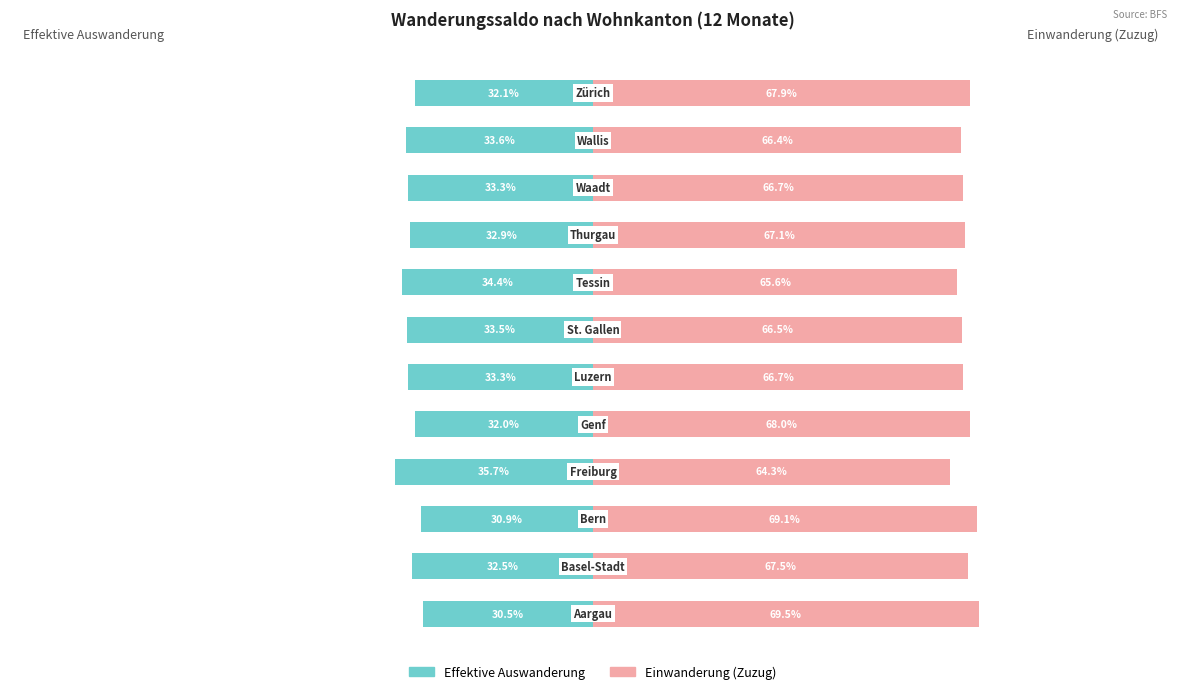

Which series has the largest total across all categories?

Einwanderung (Zuzug)